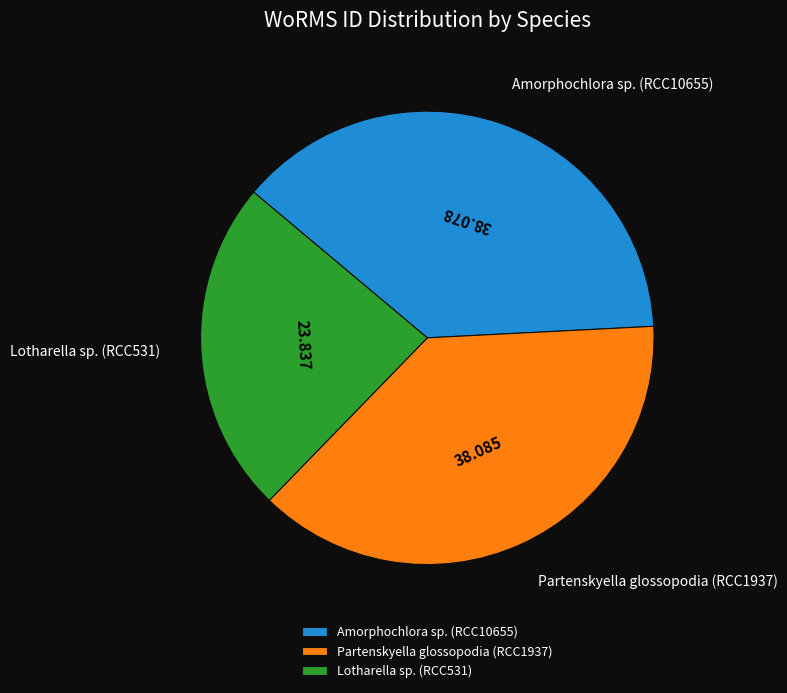

Is there a majority slice in this chart?

No